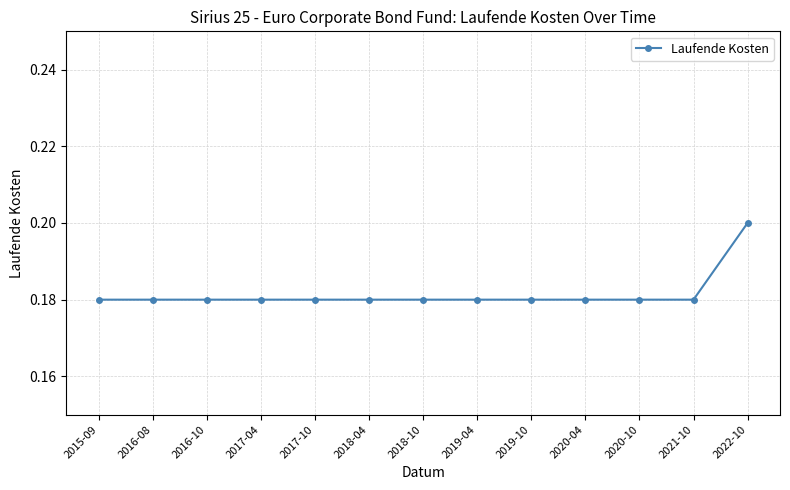

How many values are between 0 and 1?

13